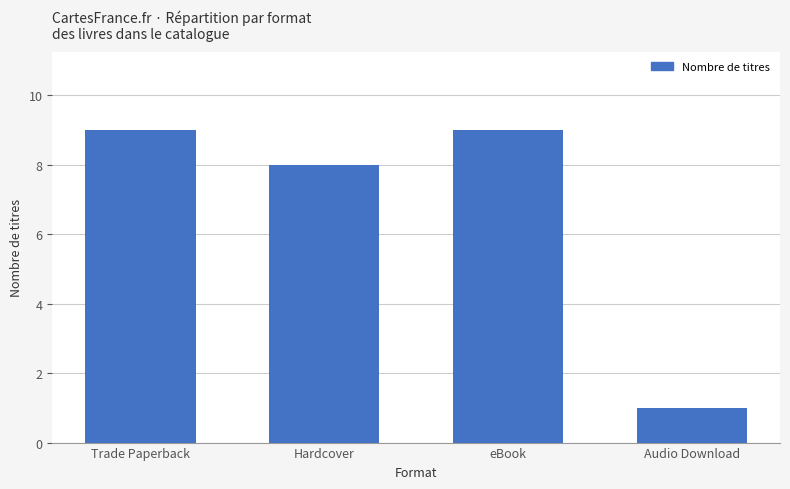

Reading left to right, extract all data points from this chart.

Trade Paperback=9	Hardcover=8	eBook=9	Audio Download=1